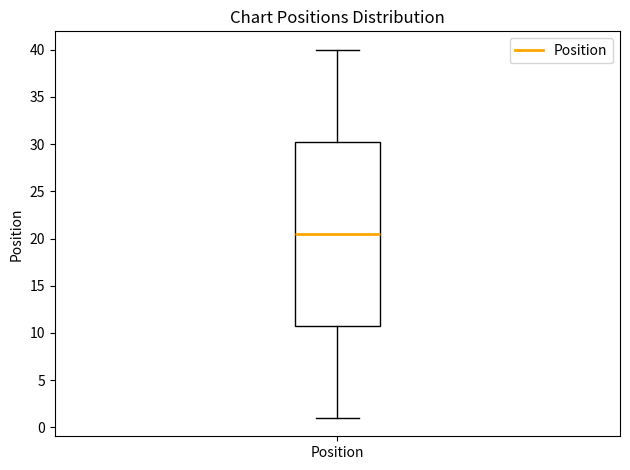

Transcribe this box plot: give where the median line is, the range the box spans, and where the two whiskers end, as read against the y-axis. The values are not printed on the chart, so give them approximately, as read against the axis.

median 20.5, box 11.0 to 30.5, whiskers 1.0 to 40.0